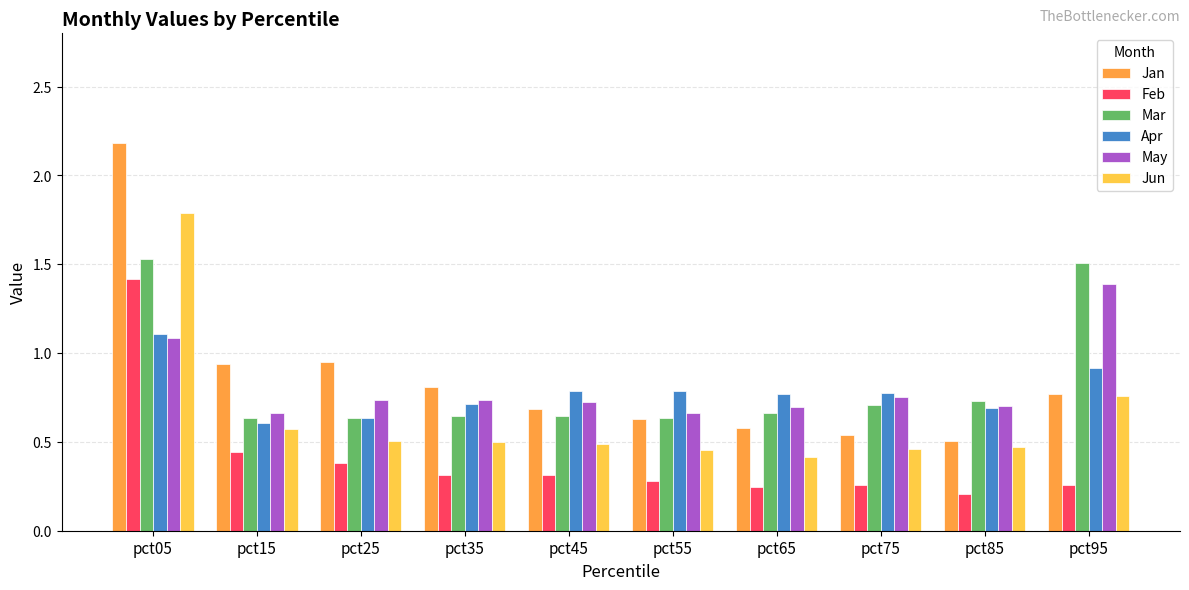

What is the sum of the Apr values at pct25 and pct65?

1.4